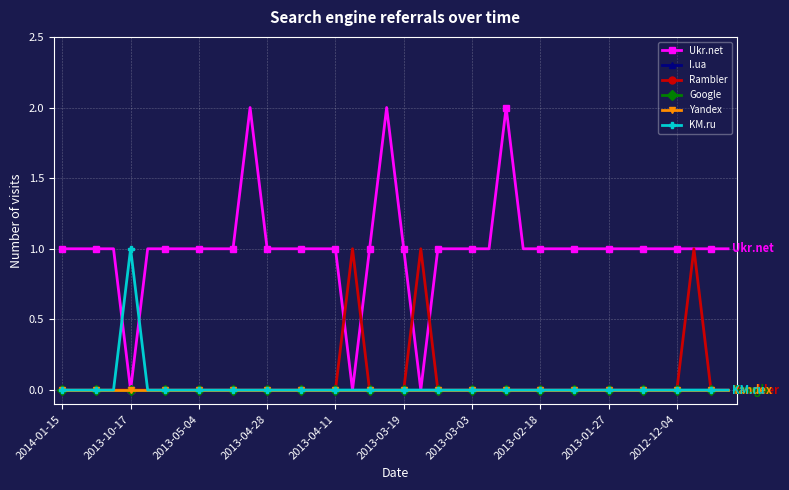

Is this an area chart (filled region under the line)?

No